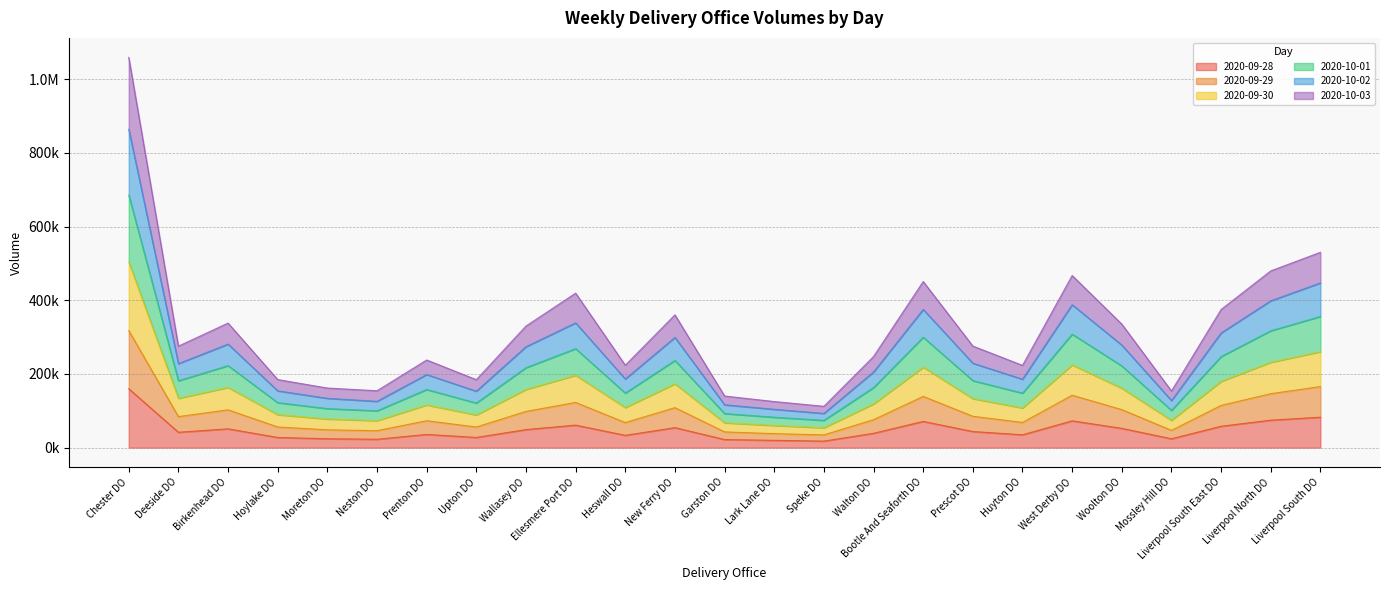

What is the greatest value displayed?

1059106.3